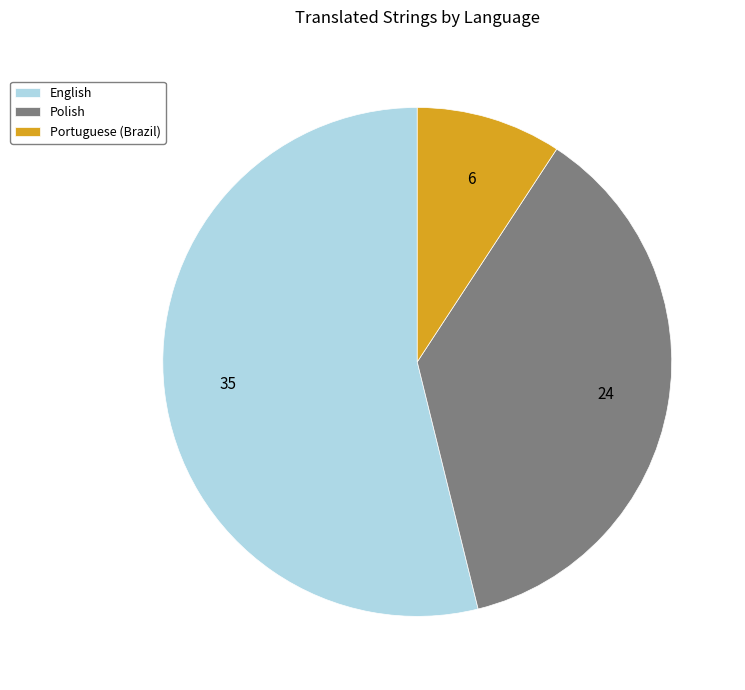

Is it true that Portuguese (Brazil) is 9% of the pie?

True